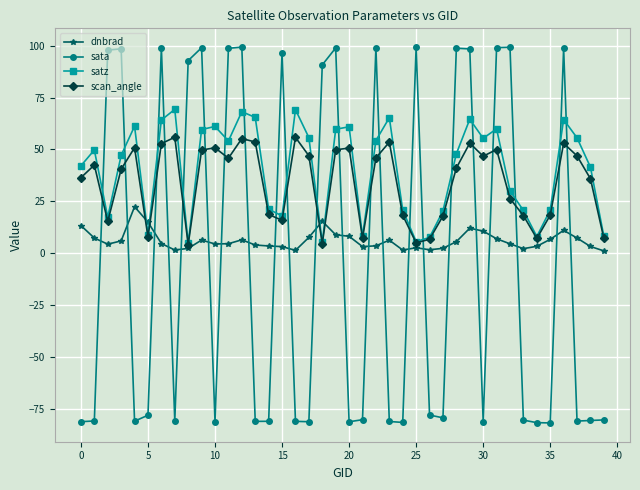

How many interior local valleys does the satz series have?

10